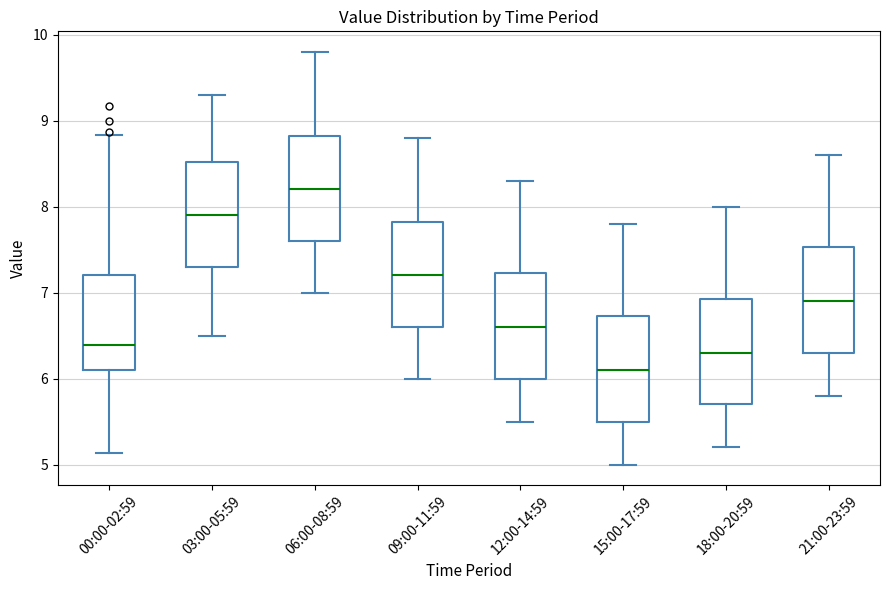

Reading left to right, read every box against the y-axis: the position of its median line, the range the box covers, and the ends of its whiskers. The values are not printed on the chart, so give them approximately, as read against the axis.

00:00-02:59: median 6.4, box 6.1 to 7.2, whiskers 5.1 to 8.8
03:00-05:59: median 7.9, box 7.3 to 8.5, whiskers 6.5 to 9.3
06:00-08:59: median 8.2, box 7.6 to 8.8, whiskers 7.0 to 9.8
09:00-11:59: median 7.2, box 6.6 to 7.8, whiskers 6.0 to 8.8
12:00-14:59: median 6.6, box 6.0 to 7.2, whiskers 5.5 to 8.3
15:00-17:59: median 6.1, box 5.5 to 6.7, whiskers 5.0 to 7.8
18:00-20:59: median 6.3, box 5.7 to 6.9, whiskers 5.2 to 8.0
21:00-23:59: median 6.9, box 6.3 to 7.5, whiskers 5.8 to 8.6